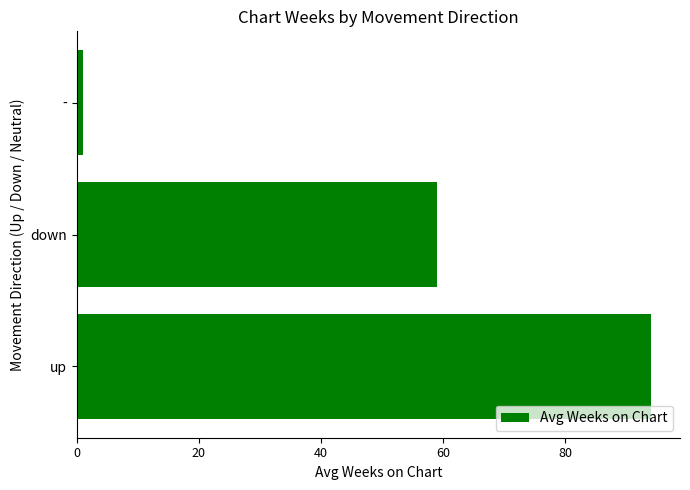

What is the average value?

51.4